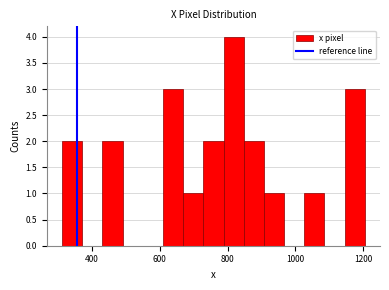

Read against the x-axis, roughly where is the centre of the tallest bar?

820